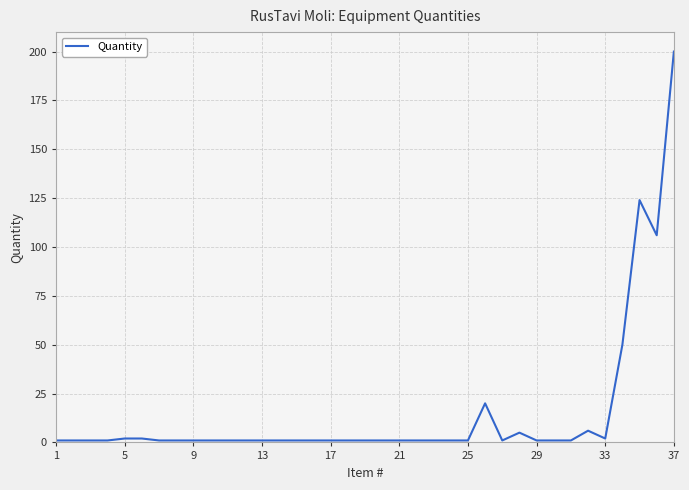

What is the difference between the maximum and minimum values?

199